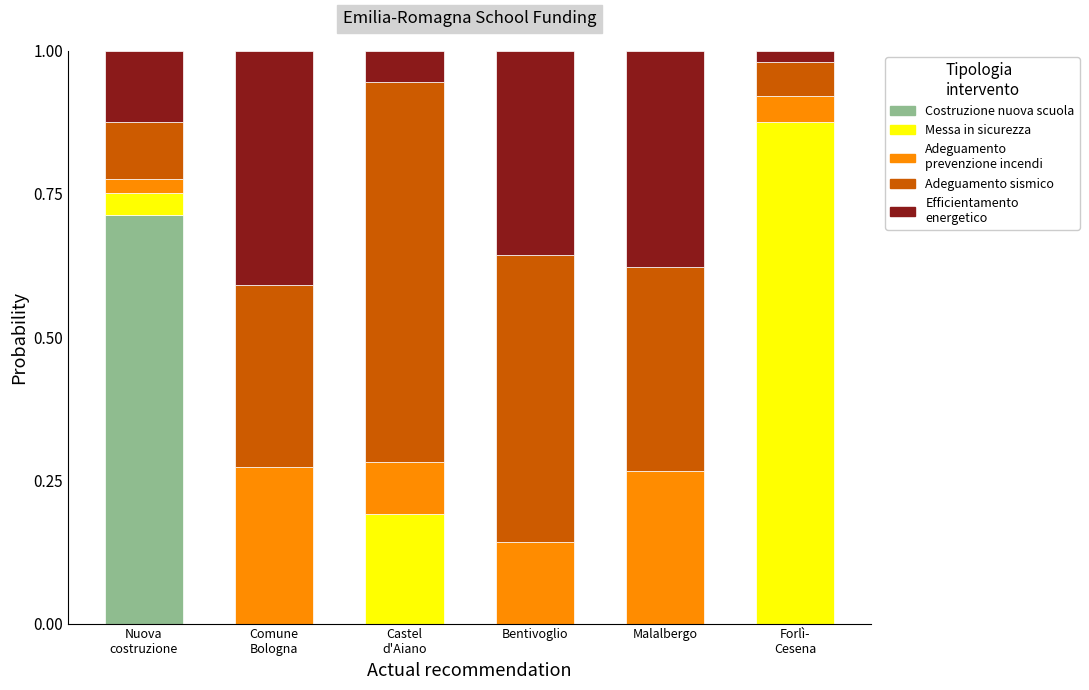

What is the total value across all series at Malalbergo?

1.0